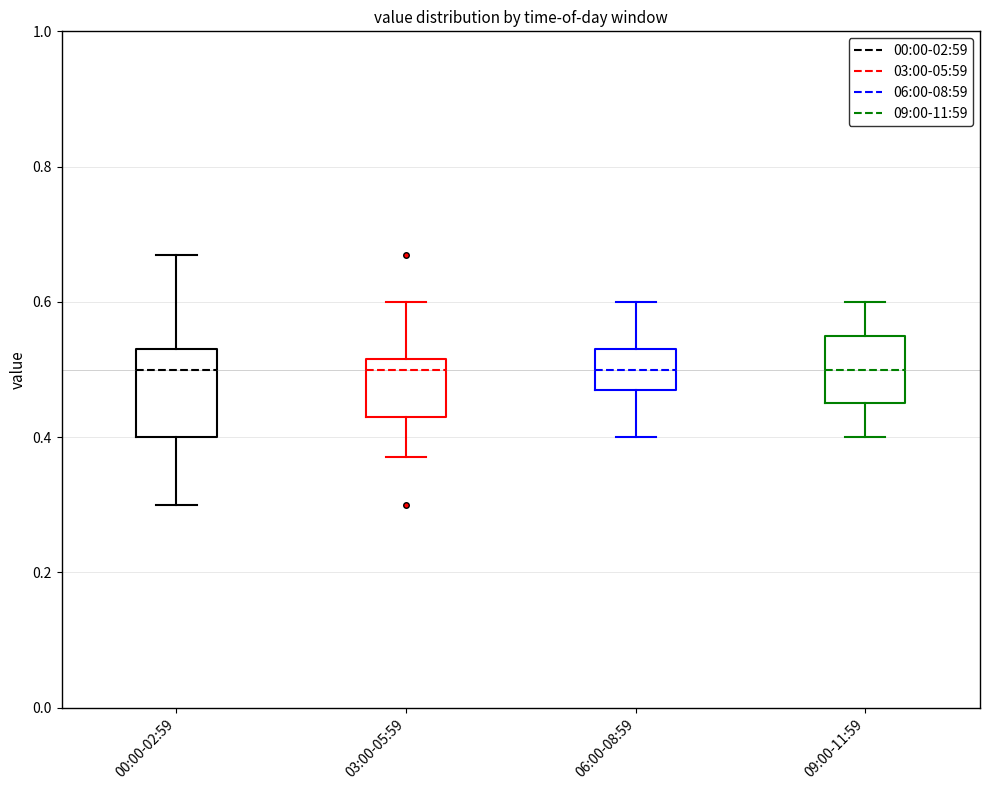

Reading left to right, read every box against the y-axis: the position of its median line, the range the box covers, and the ends of its whiskers. The values are not printed on the chart, so give them approximately, as read against the axis.

00:00-02:59: median 0.50, box 0.40 to 0.54, whiskers 0.30 to 0.68
03:00-05:59: median 0.50, box 0.44 to 0.52, whiskers 0.38 to 0.60
06:00-08:59: median 0.50, box 0.48 to 0.54, whiskers 0.40 to 0.60
09:00-11:59: median 0.50, box 0.46 to 0.56, whiskers 0.40 to 0.60